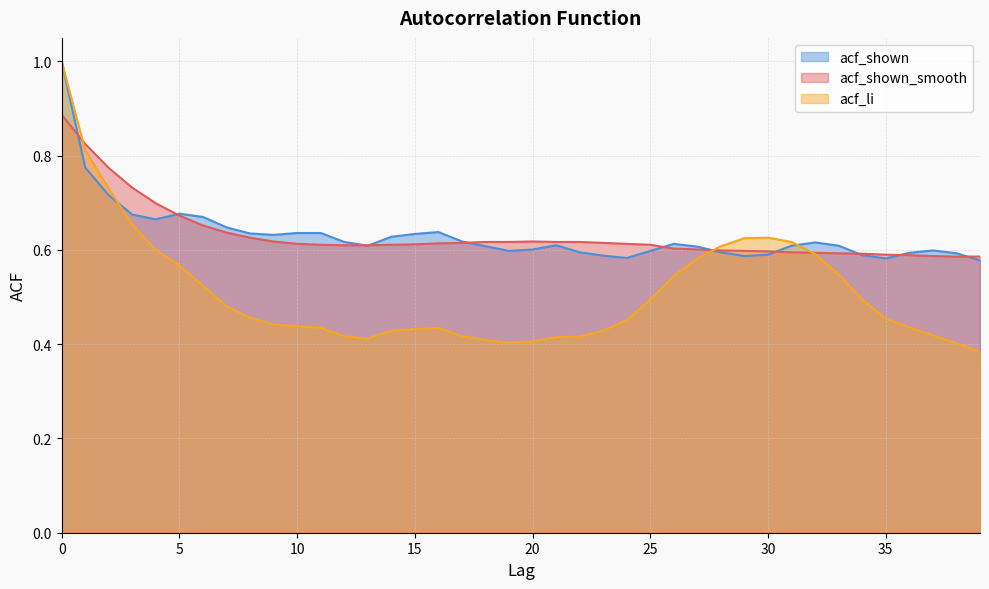

True or false: acf_shown_smooth has more than 1 interior local peaks.

False